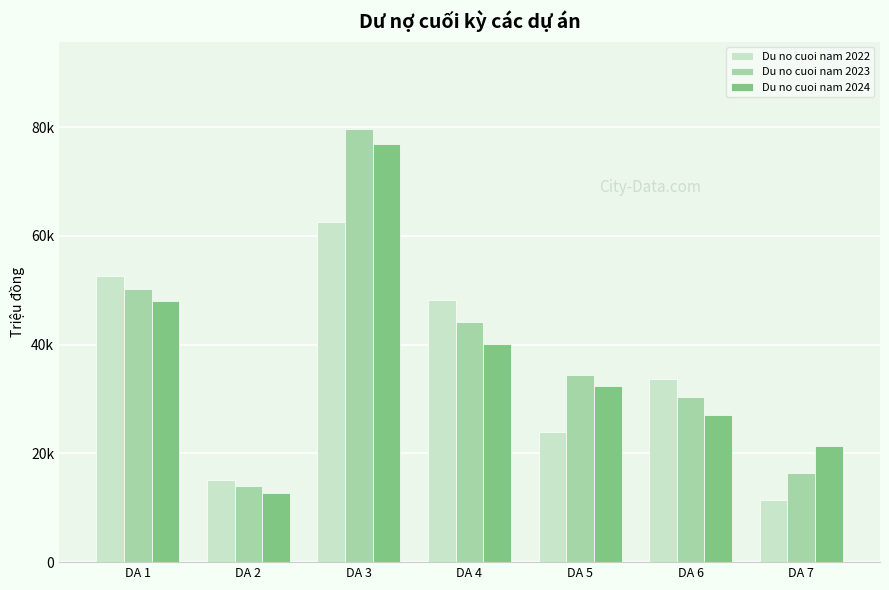

Where is Du no cuoi nam 2022 nearest to the value 36958?

DA 6